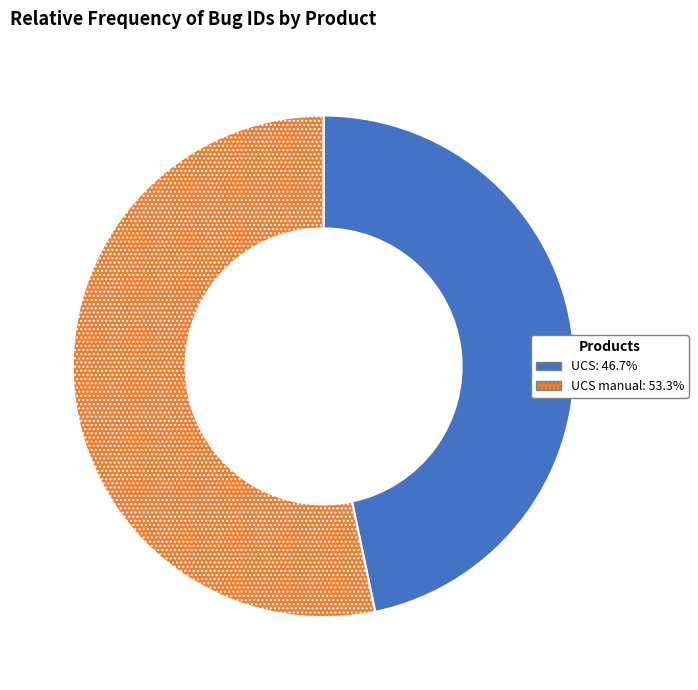

Does any single category account for the majority?

Yes